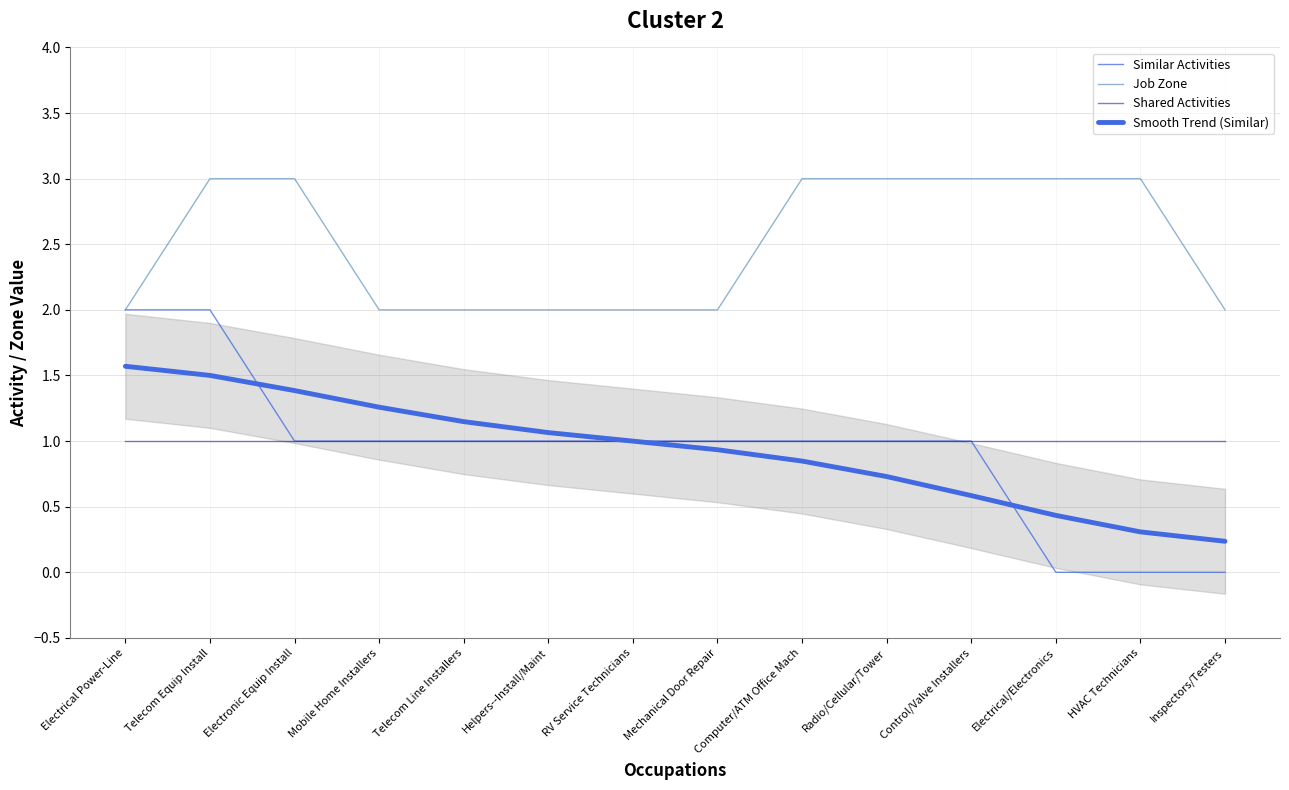

How many distinct data groups are displayed?

4